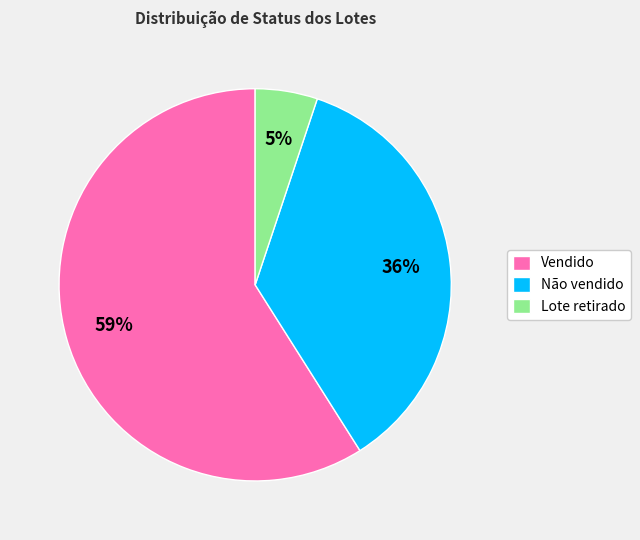

Is it true that Não vendido is 44% of the pie?

False